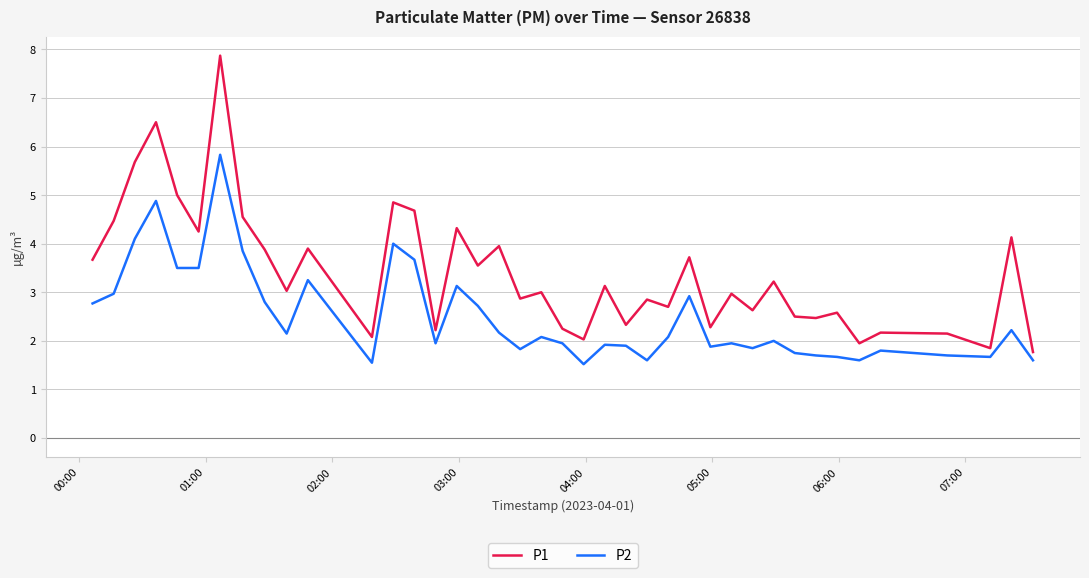

Which series has the widest spread of values?

P1